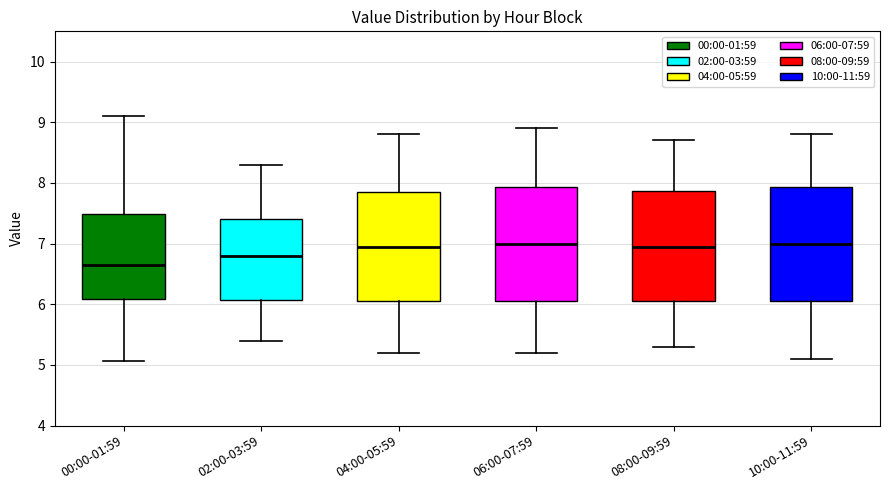

Reading left to right, read every box against the y-axis: the position of its median line, the range the box covers, and the ends of its whiskers. The values are not printed on the chart, so give them approximately, as read against the axis.

00:00-01:59: median 6.7, box 6.1 to 7.5, whiskers 5.1 to 9.1
02:00-03:59: median 6.8, box 6.1 to 7.4, whiskers 5.4 to 8.3
04:00-05:59: median 7.0, box 6.1 to 7.9, whiskers 5.2 to 8.8
06:00-07:59: median 7.0, box 6.1 to 7.9, whiskers 5.2 to 8.9
08:00-09:59: median 7.0, box 6.1 to 7.9, whiskers 5.3 to 8.7
10:00-11:59: median 7.0, box 6.1 to 7.9, whiskers 5.1 to 8.8